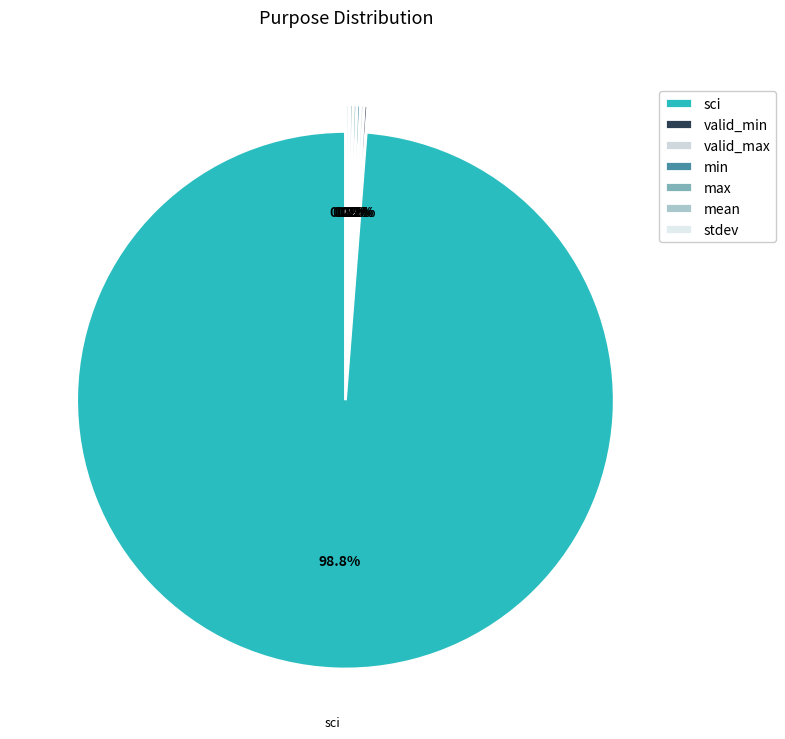

Rank the categories by value from highest to lowest.

sci, valid_min, valid_max, min, max, mean, stdev